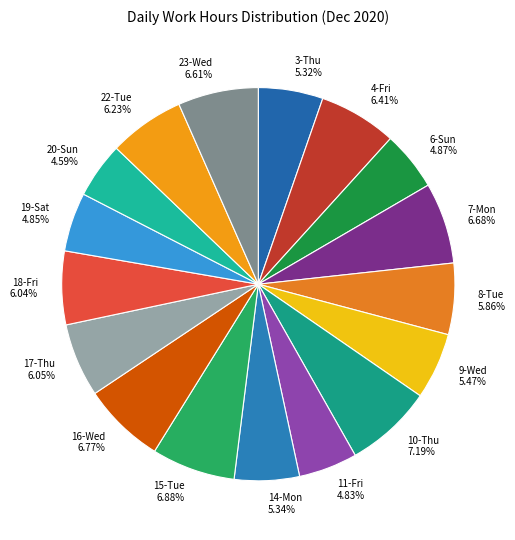

Is there any slice that represents more than half of the pie?

No